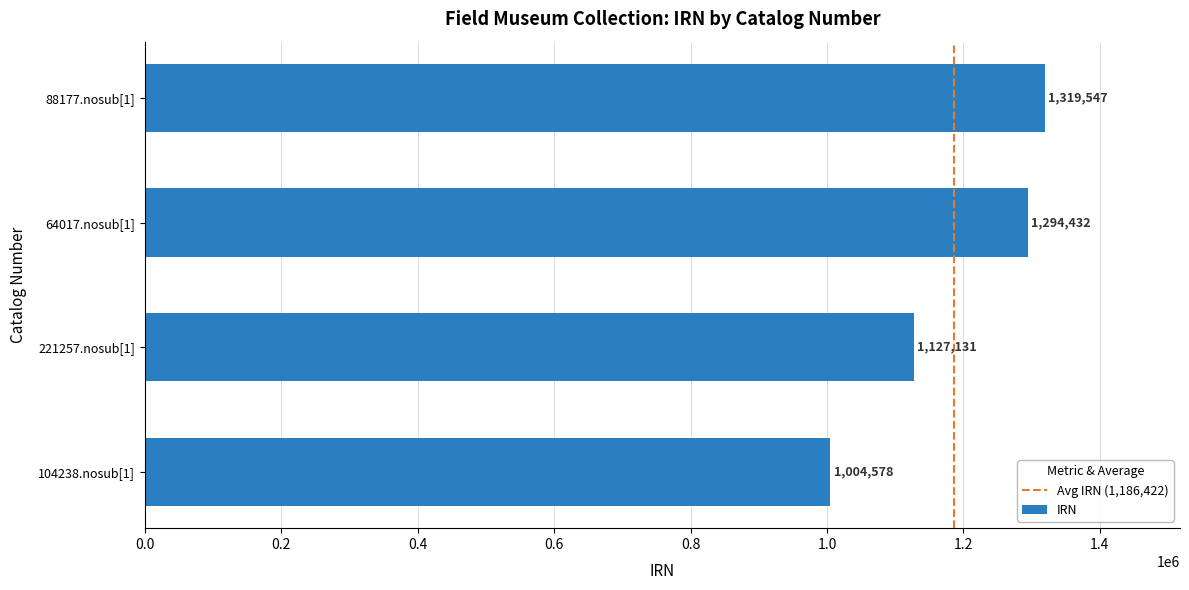

Reading bottom to top, what are all the values shown in this chart?

1004578	1127131	1294432	1319547